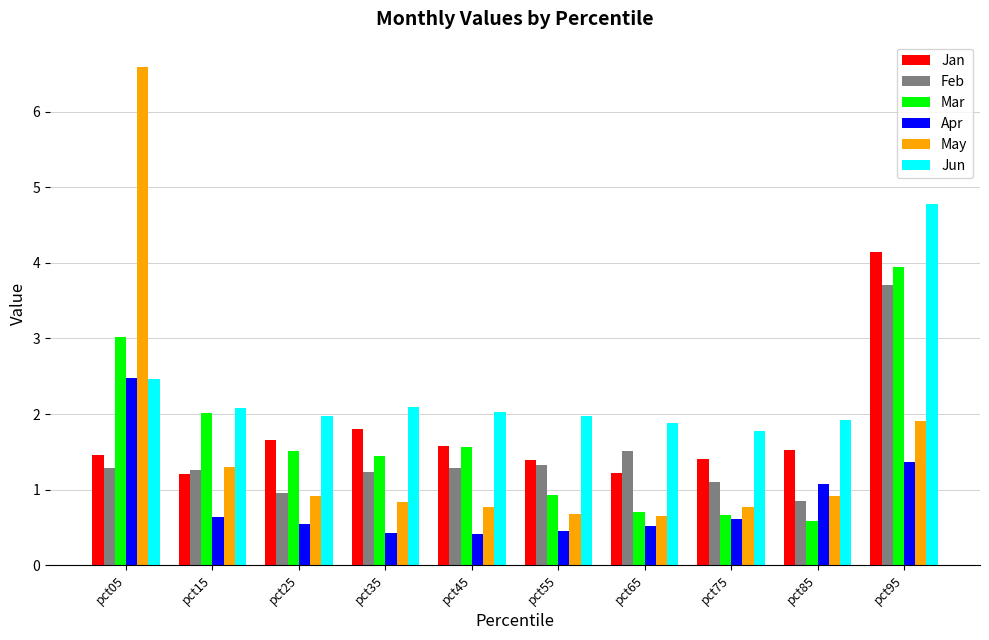

What is the average value of the May series?

1.5